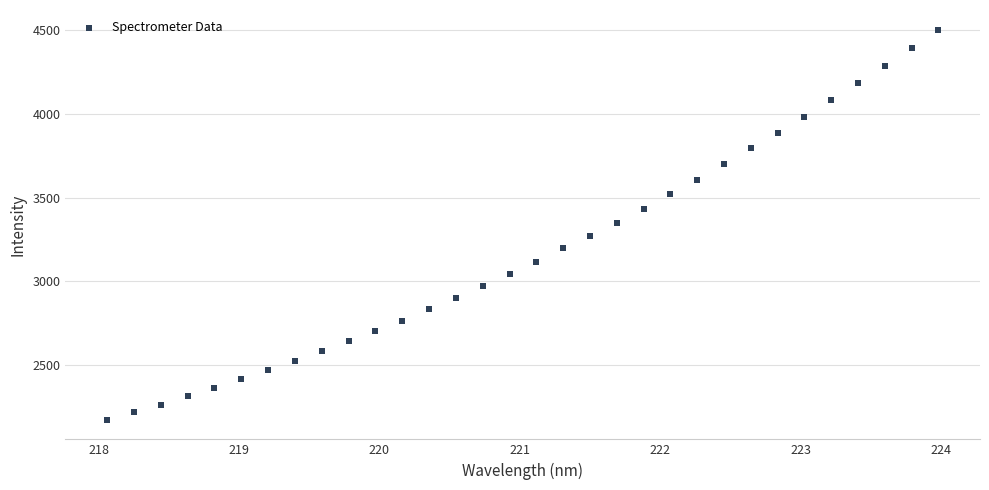

What is the range of Y values (max minus min)?

2332.4